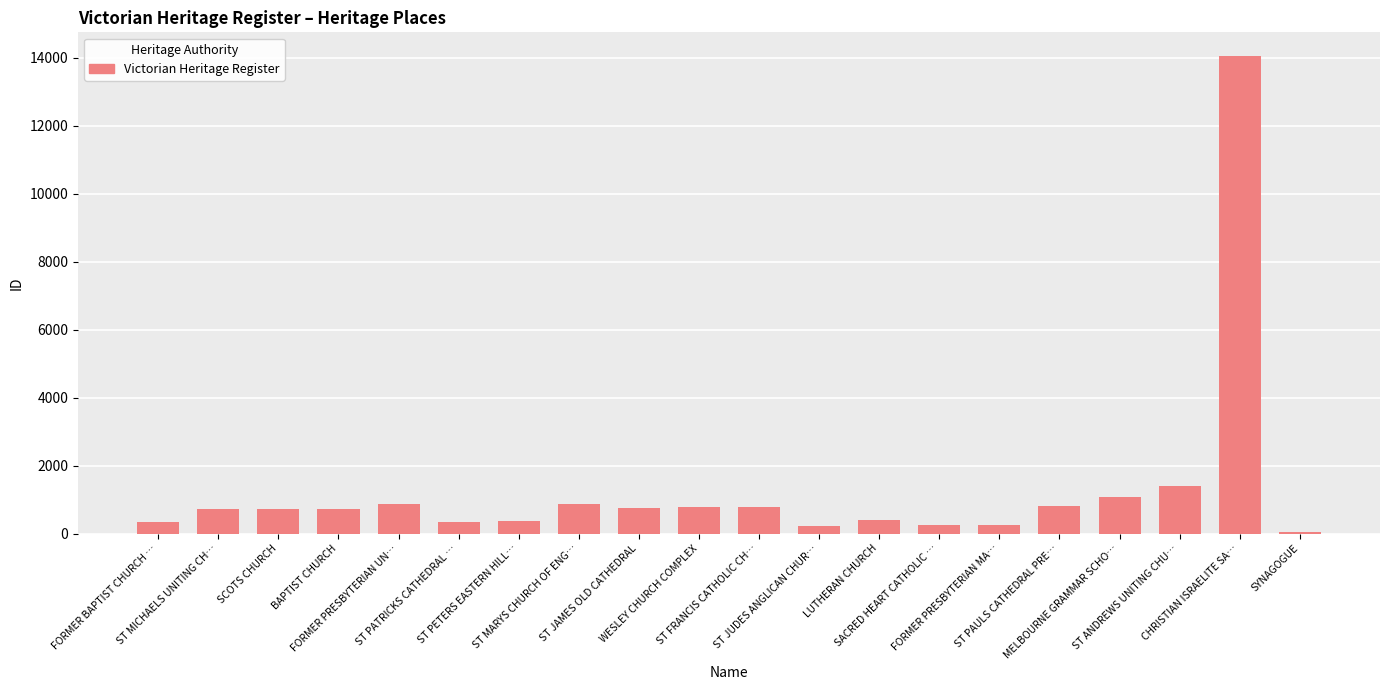

What is the value of the 5th bar from the left?

884